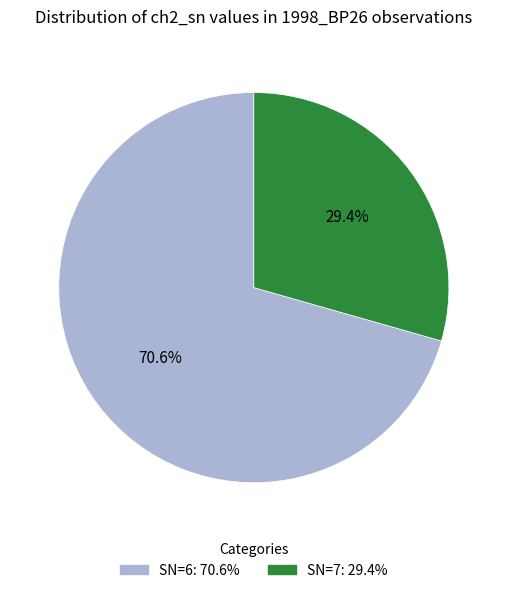

How many slices are in this pie chart?

2